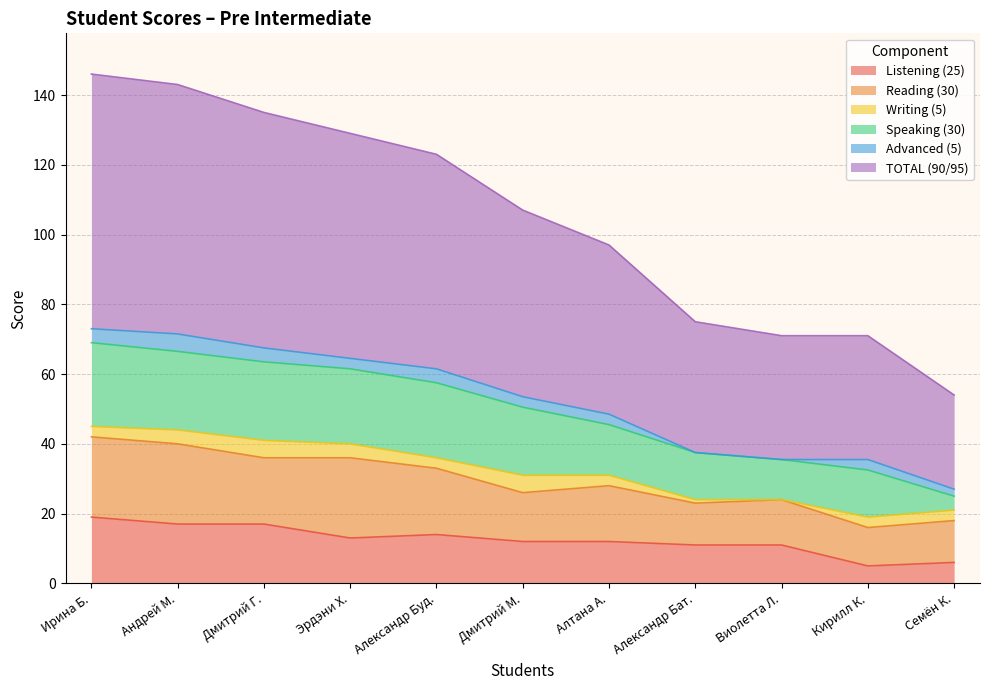

Reading right to left, what are all the values shown in this chart?

Listening (25): 6.0	5.0	11.0	11.0	12.0	12.0	14.0	13.0	17.0	17.0	19.0
Reading (30): 12.0	11.0	13.0	12.0	16.0	14.0	19.0	23.0	19.0	23.0	23.0
Writing (5): 3.0	3.0	0.0	1.0	3.0	5.0	3.0	4.0	5.0	4.0	3.0
Speaking (30): 4.0	13.5	11.5	13.5	14.5	19.5	21.5	21.5	22.5	22.5	24.0
Advanced (5): 2.0	3.0	0.0	0.0	3.0	3.0	4.0	3.0	4.0	5.0	4.0
TOTAL (90/95): 27.0	35.5	35.5	37.5	48.5	53.5	61.5	64.5	67.5	71.5	73.0